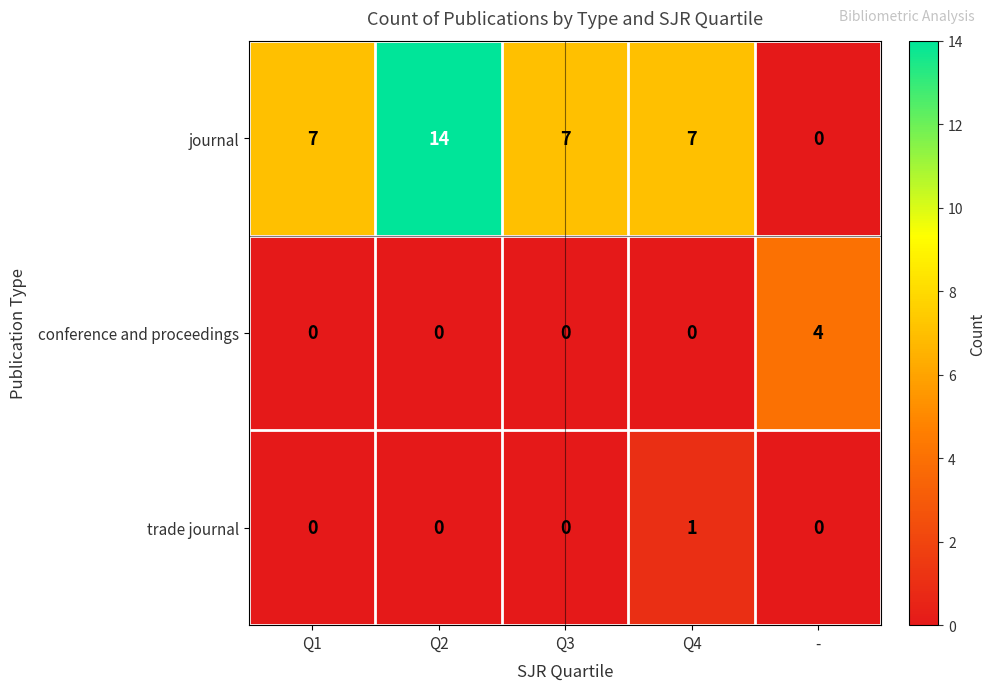

At Q4, list the series in order from smallest to largest.

conference and proceedings, trade journal, journal